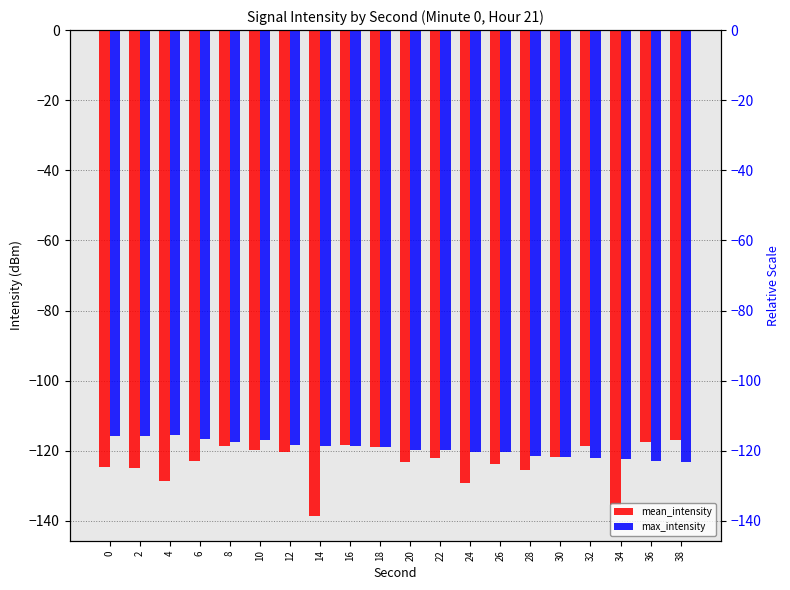

What is the difference between the maximum and minimum values in the max_intensity series?

7.7